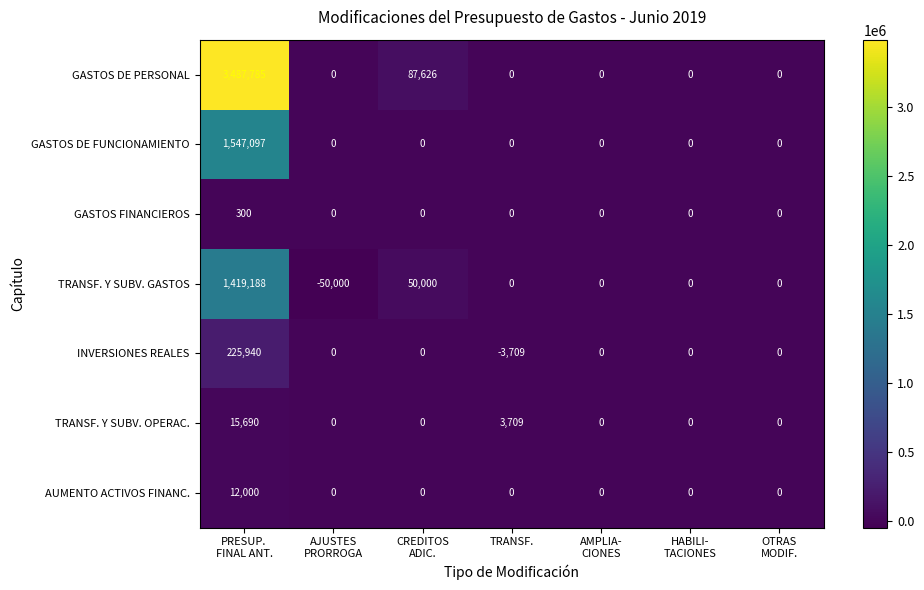

At which category is the sum across all series the highest?

PRESUP.
FINAL ANT.